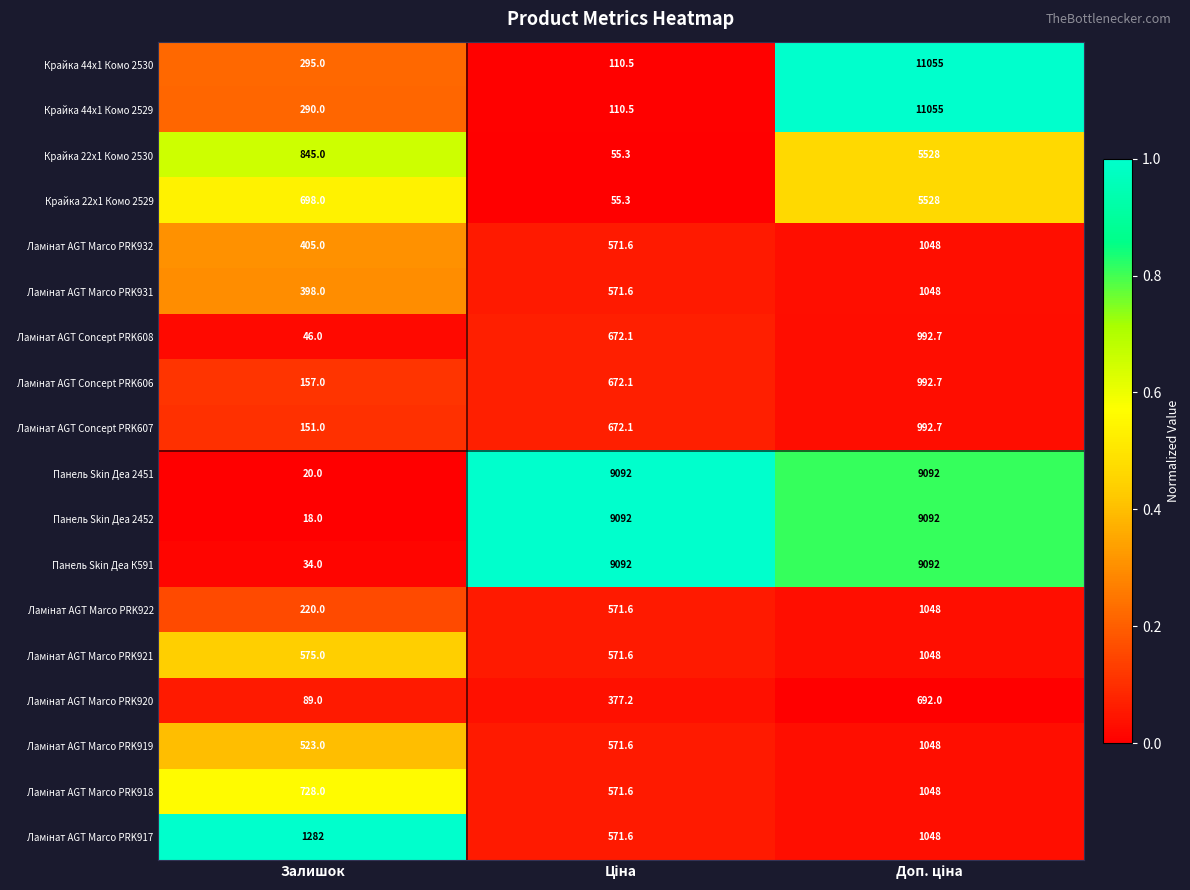

Count the Панель Skin Деа К591 values in the range 34 to 9092.

3